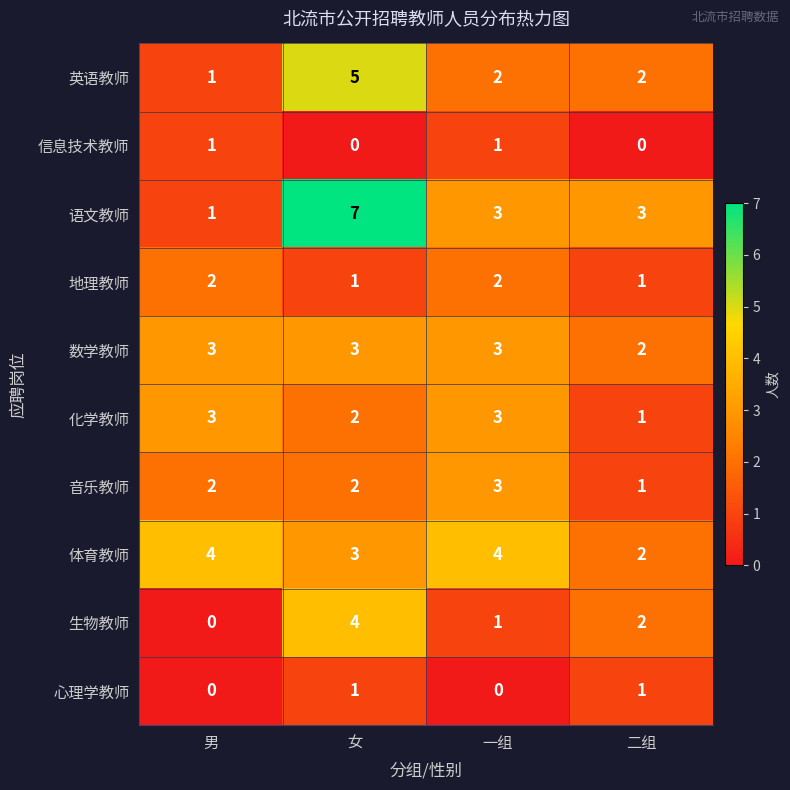

How many 生物教师 values are between 1 and 4?

3